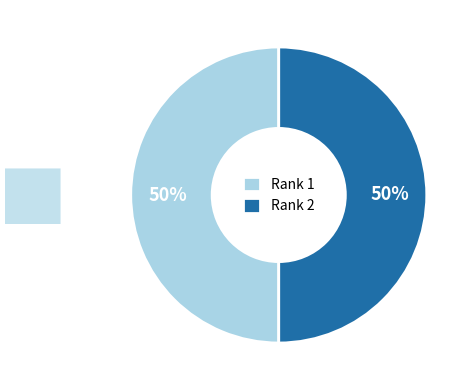

True or false: Rank 1 accounts for 55% of the total.

False